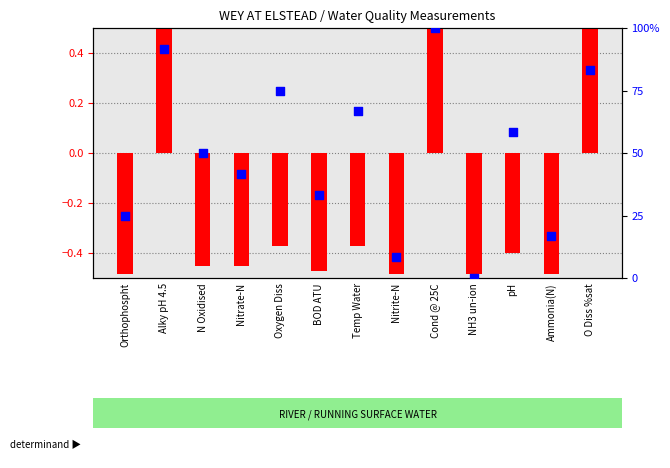

Between Temp Water and Nitrate-N, which is larger?

Temp Water